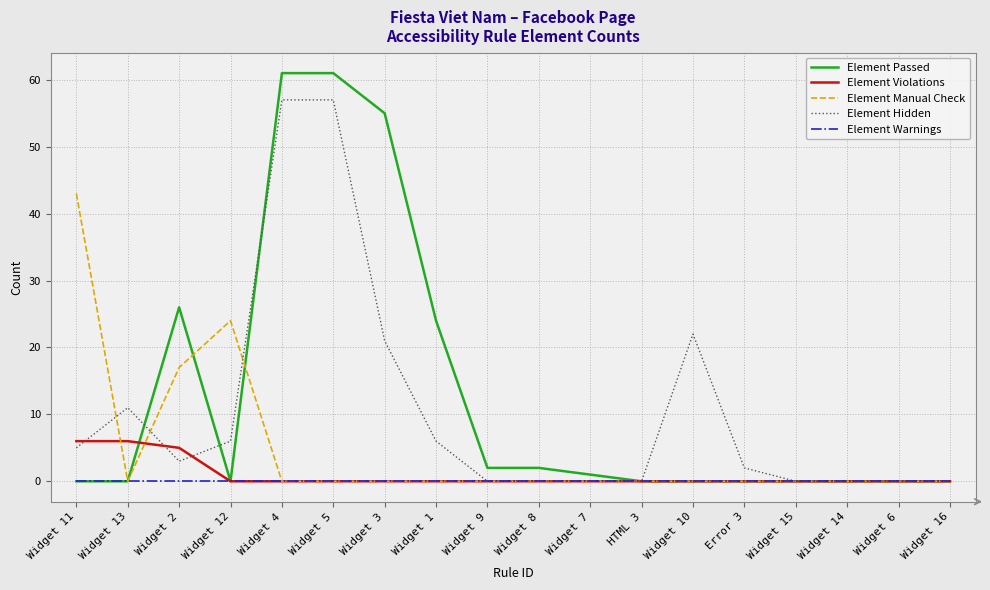

The Element Passed series shows 2 at Widget 9. True or false?

True